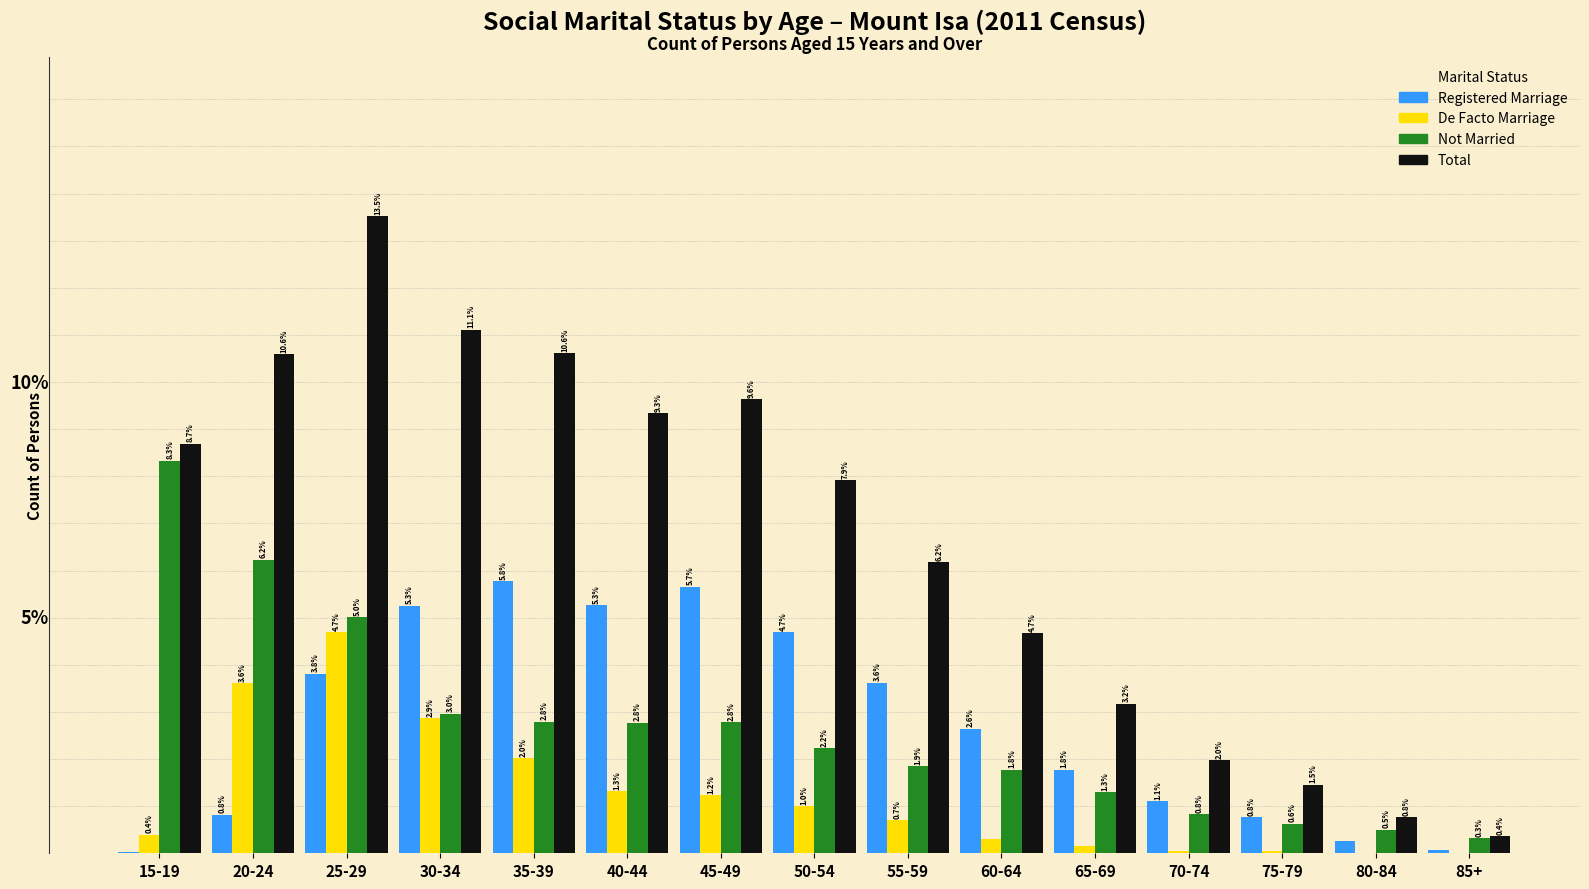

At which category is the sum across all series the highest?

25-29